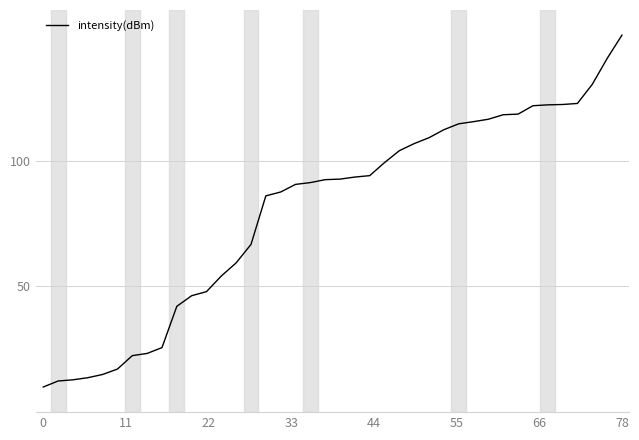

What is the minimum value shown in the chart?

10.0